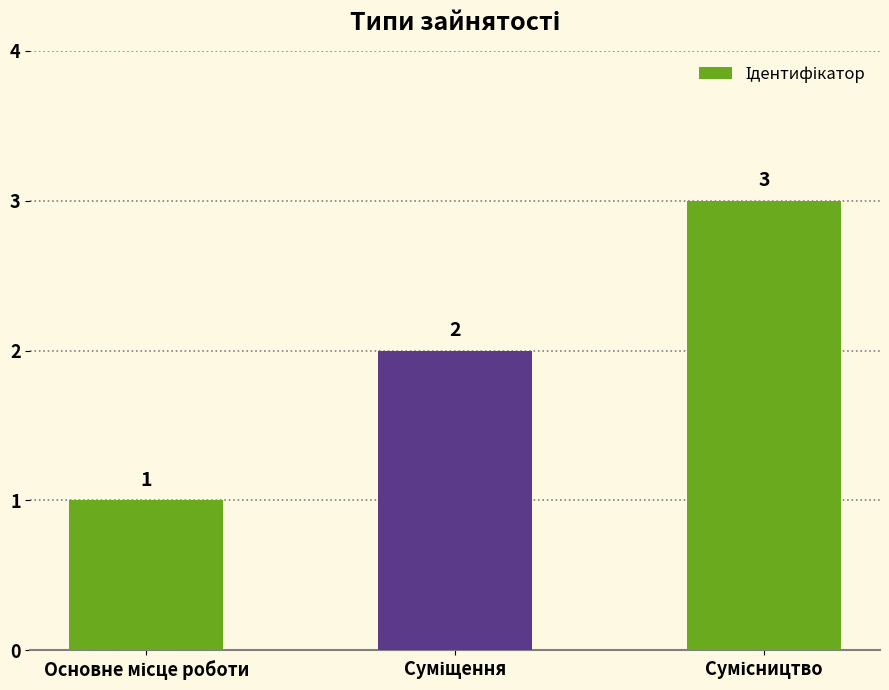

How many values are between 1 and 3?

3